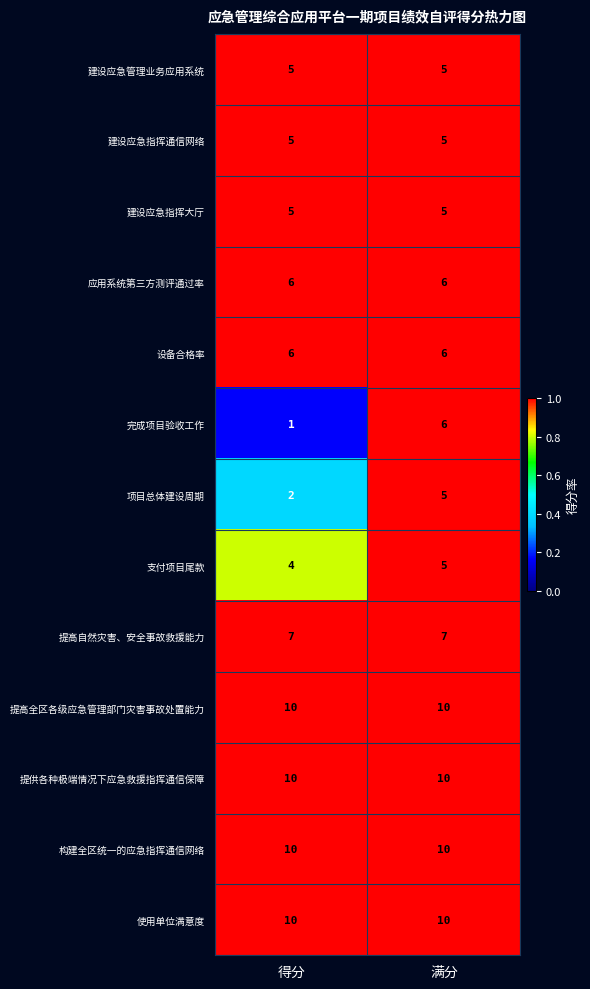

What is the sum of the 设备合格率 values at 满分 and 得分?

12